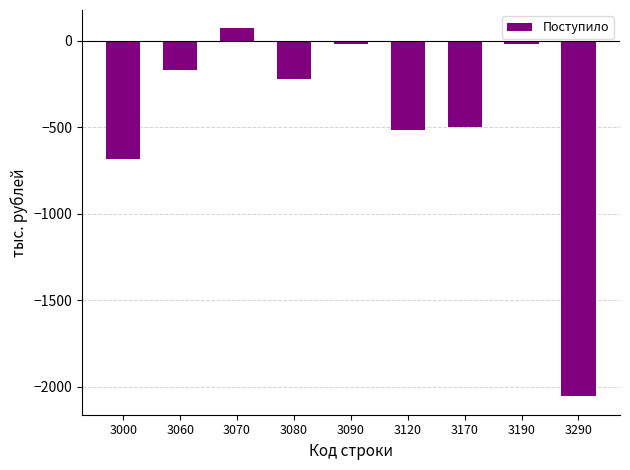

Where is the data nearest to the value -992?

3000